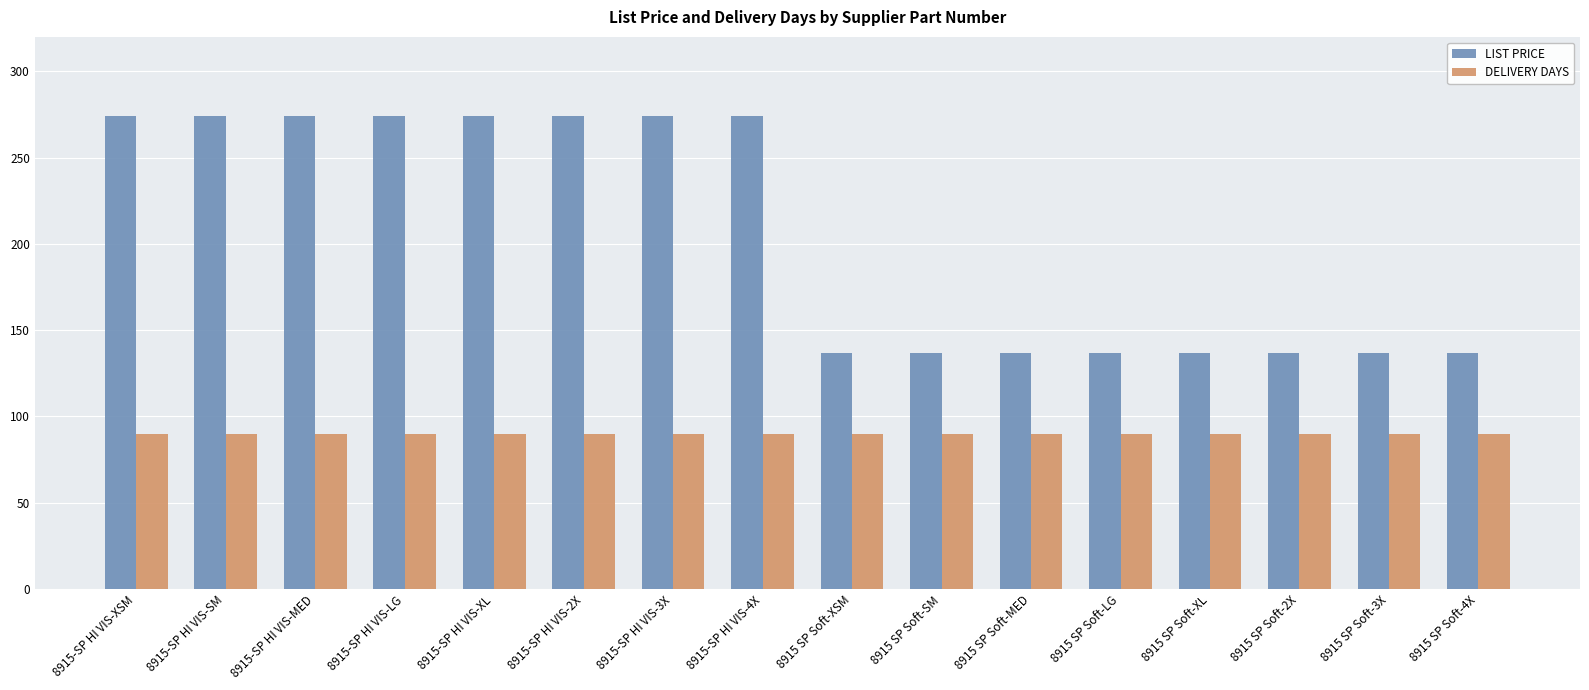

How many bars are there in total?

32